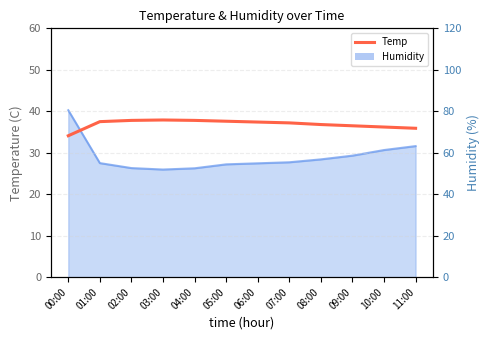

Which has a higher value, 07:00 or 03:00?

03:00